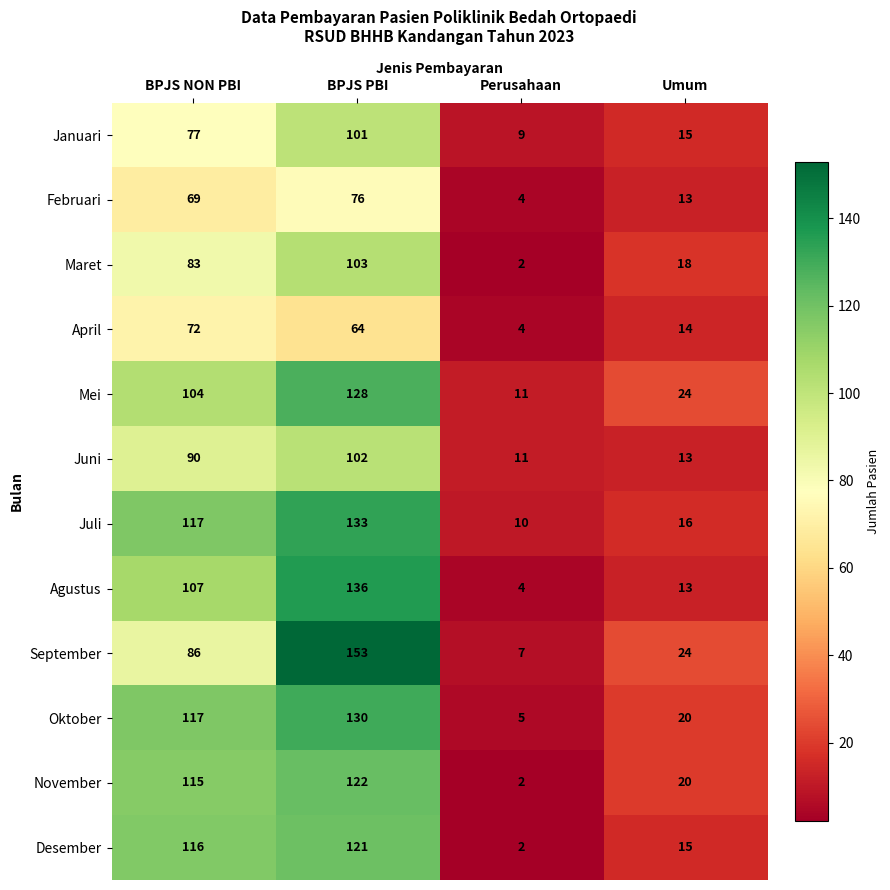

Is it true that Januari equals 45 at BPJS NON PBI?

False